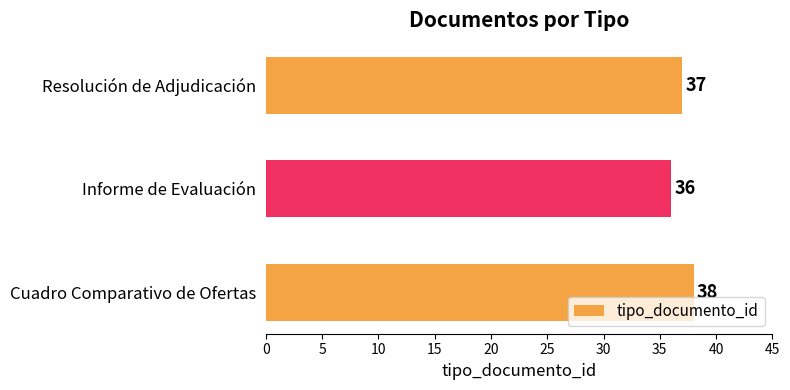

What is the difference between the maximum and minimum values?

2